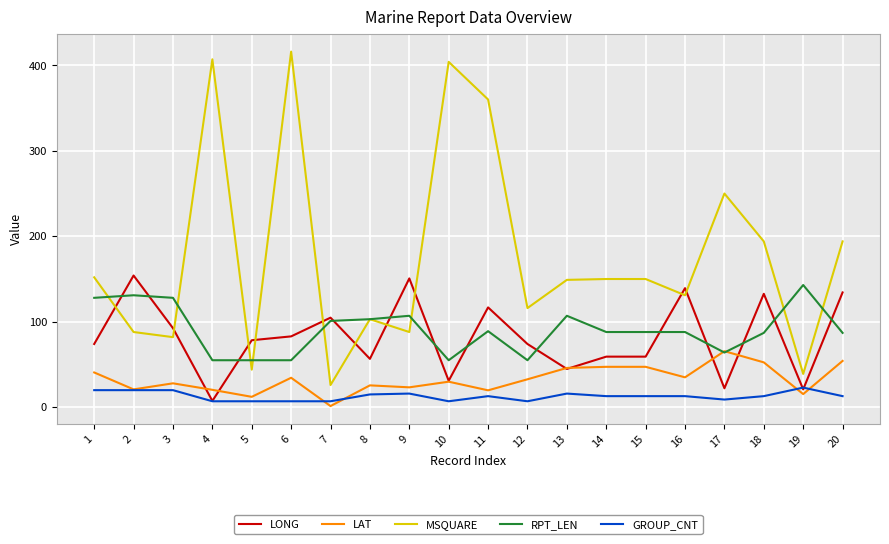

Is the value of LAT at 16 greater than the value of MSQUARE at 9?

No